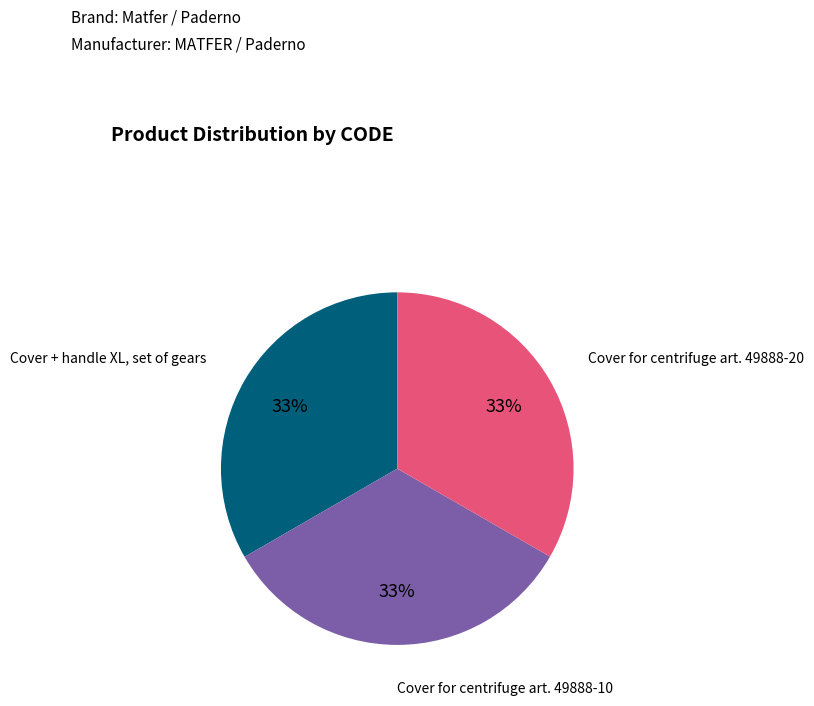

Combined, do Cover for centrifuge art. 49888-20 and Cover + handle XL, set of gears account for over 50%?

Yes